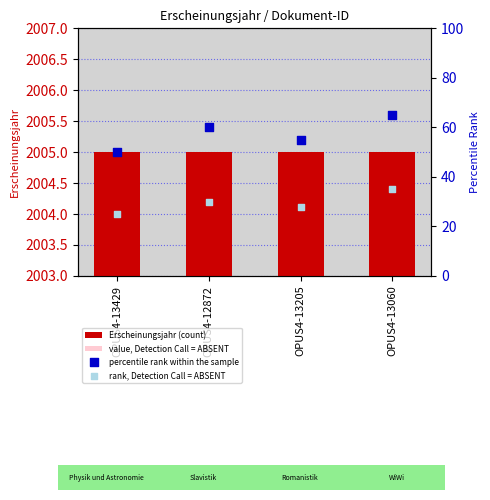

What are all the series names shown in the legend?

Erscheinungsjahr (count), value, Detection Call = ABSENT, percentile rank within the sample, rank, Detection Call = ABSENT